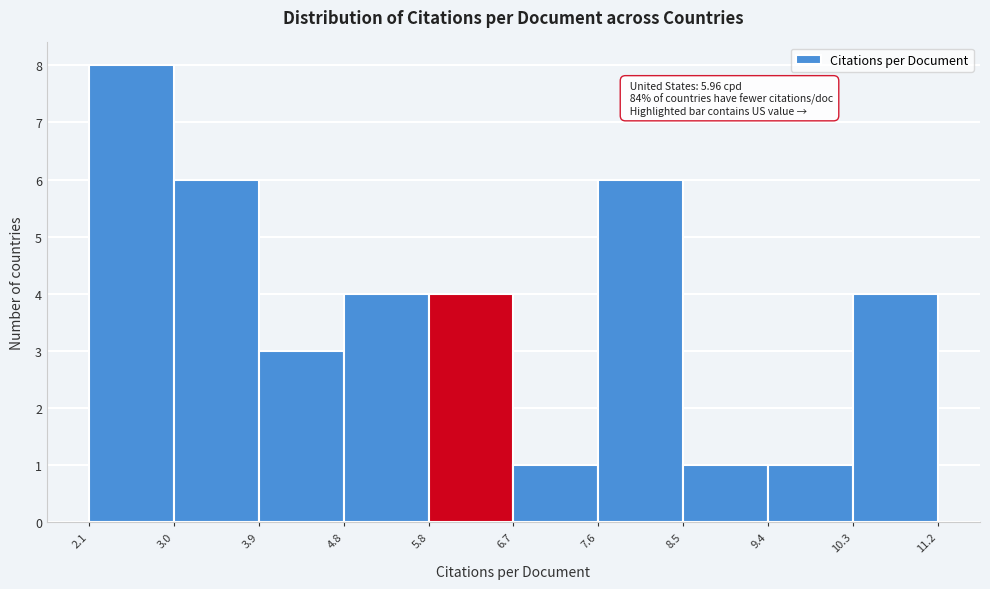

Which range on the x-axis has the tallest bar?

2.1 to 3.0